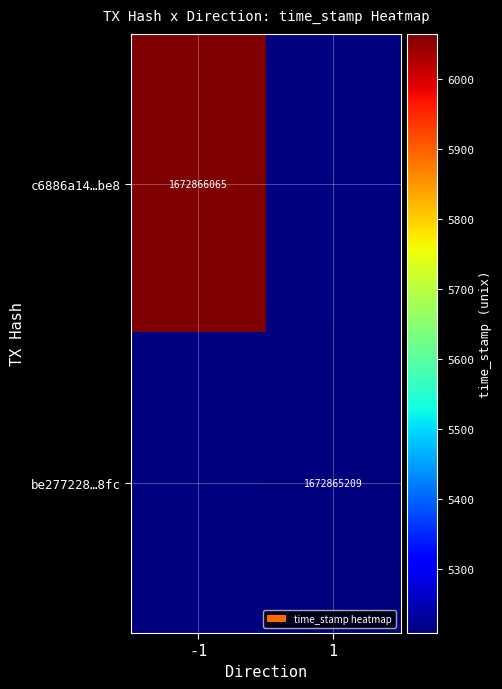

How many c6886a14414db305a2451c35b1ca6b73f8e0be8 values are between -1 and 1672866065?

2